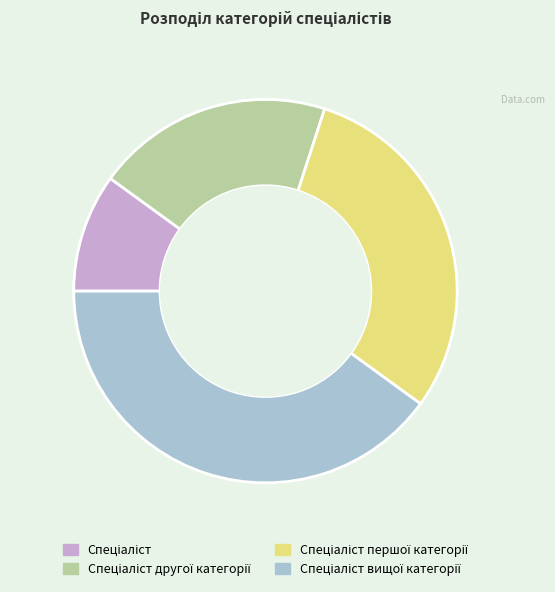

Is there any slice that represents more than half of the pie?

No